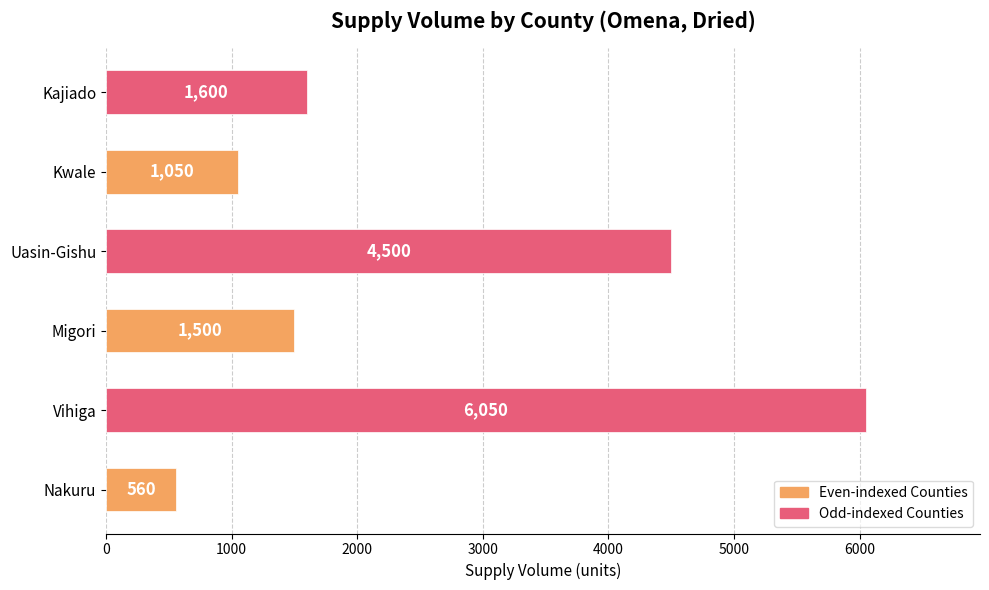

Count the number of categories in the chart.

6